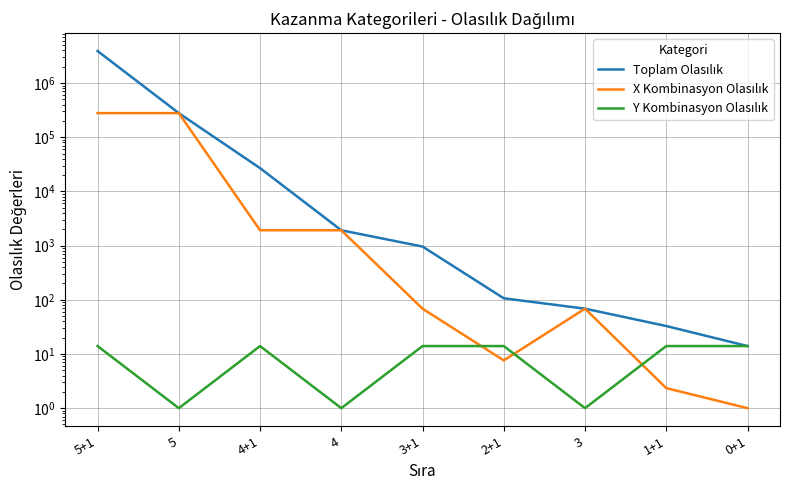

Which series changed the most between 5 and 2+1?

X Kombinasyon Olasılık